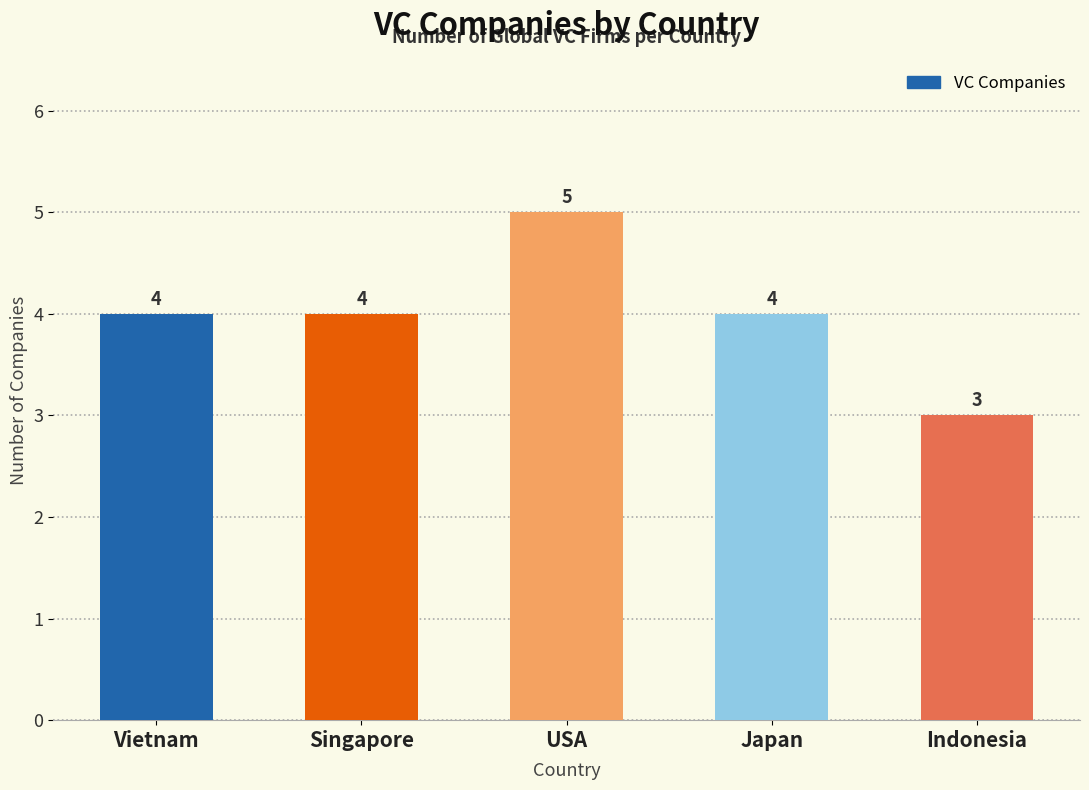

What is the approximate value at Singapore?

4